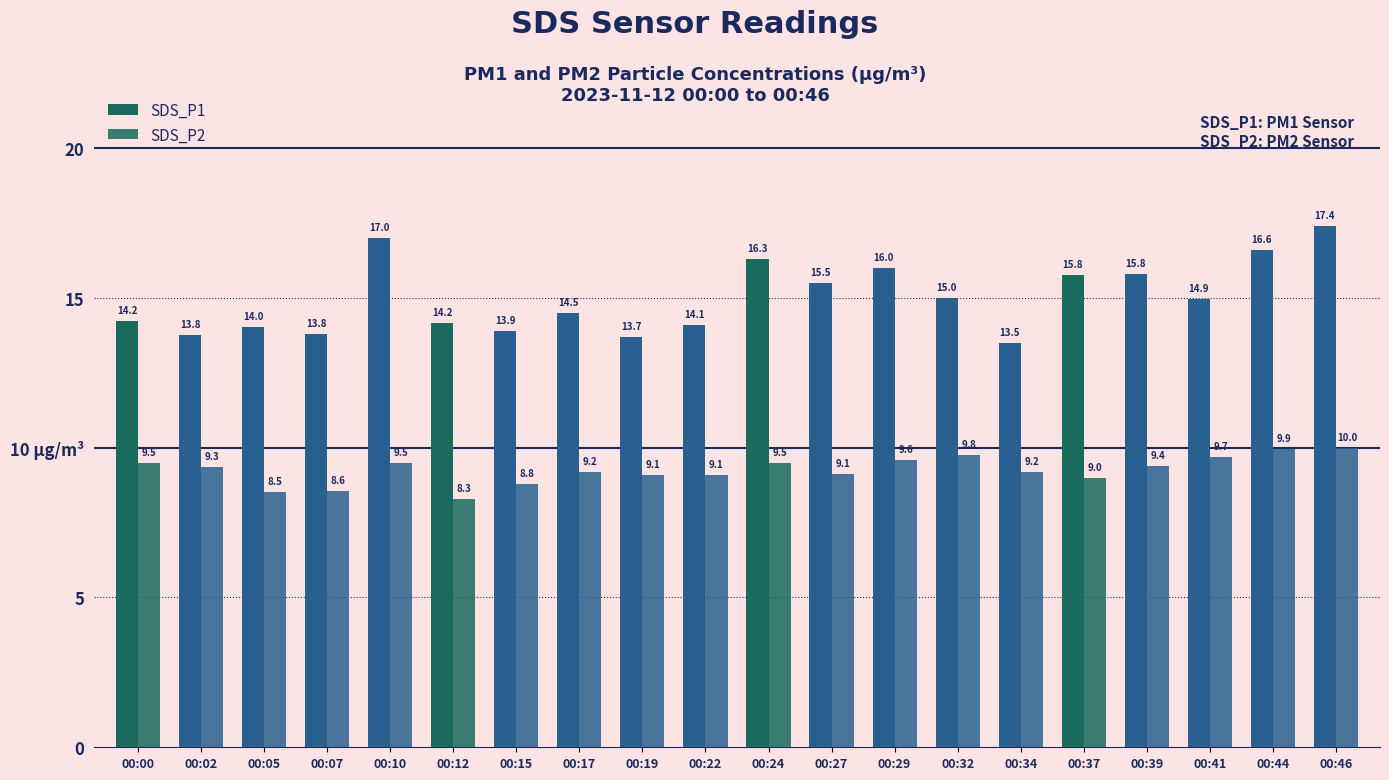

Between 00:39 and 00:41, which series saw the biggest shift?

SDS_P1